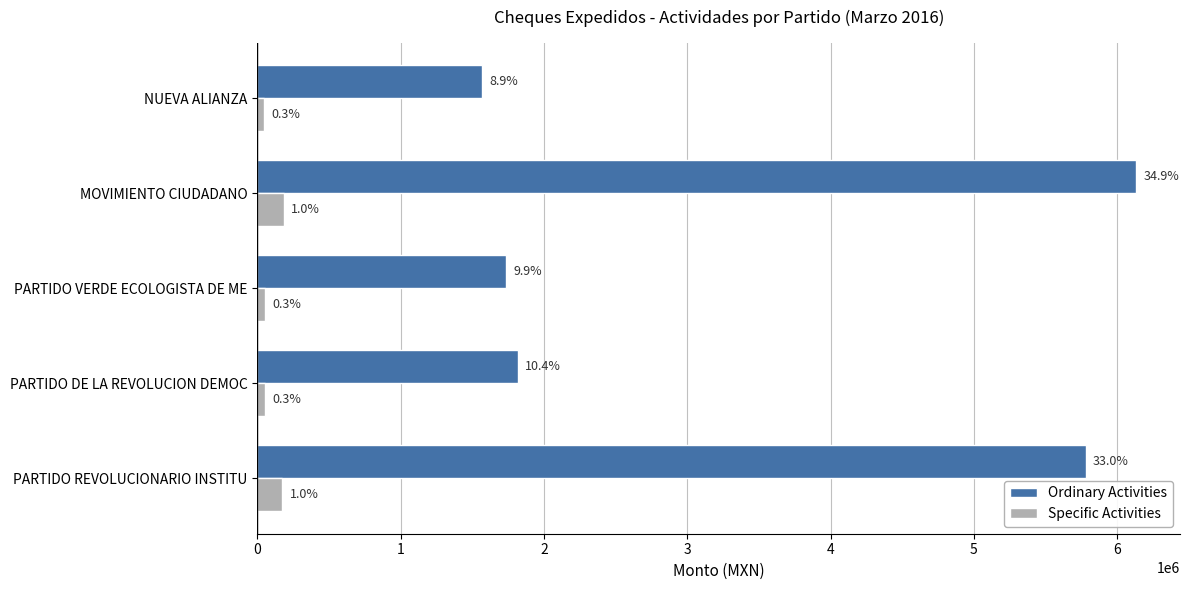

What is the maximum value for Specific Activities?

183958.4